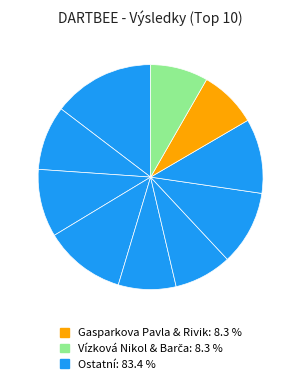

How many slices are in this pie chart?

10